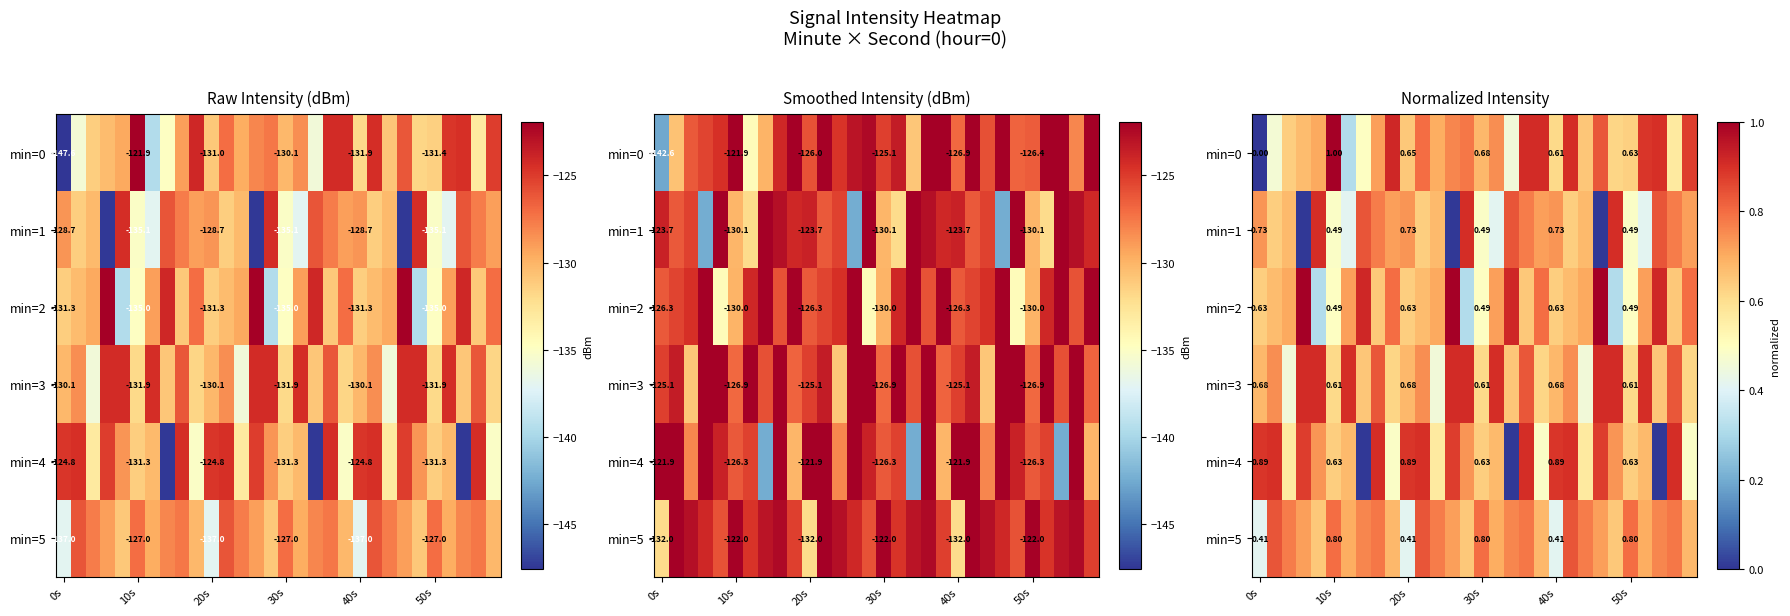

What is the average value of the min=5 series?

0.7